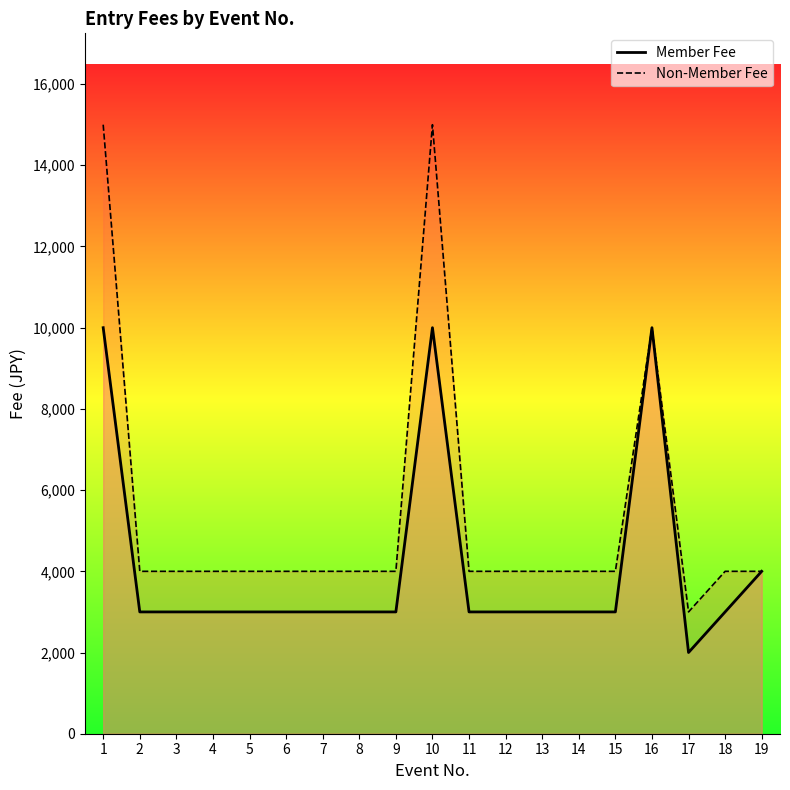

What is the sum of all Member Fee values?

78000